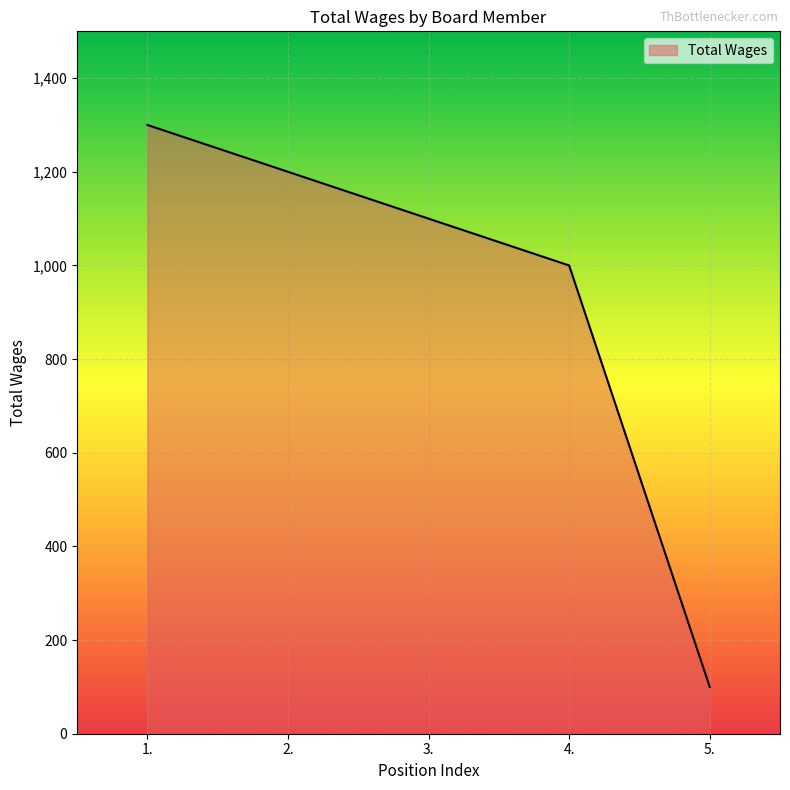

The value at 4. is 1000. True or false?

True